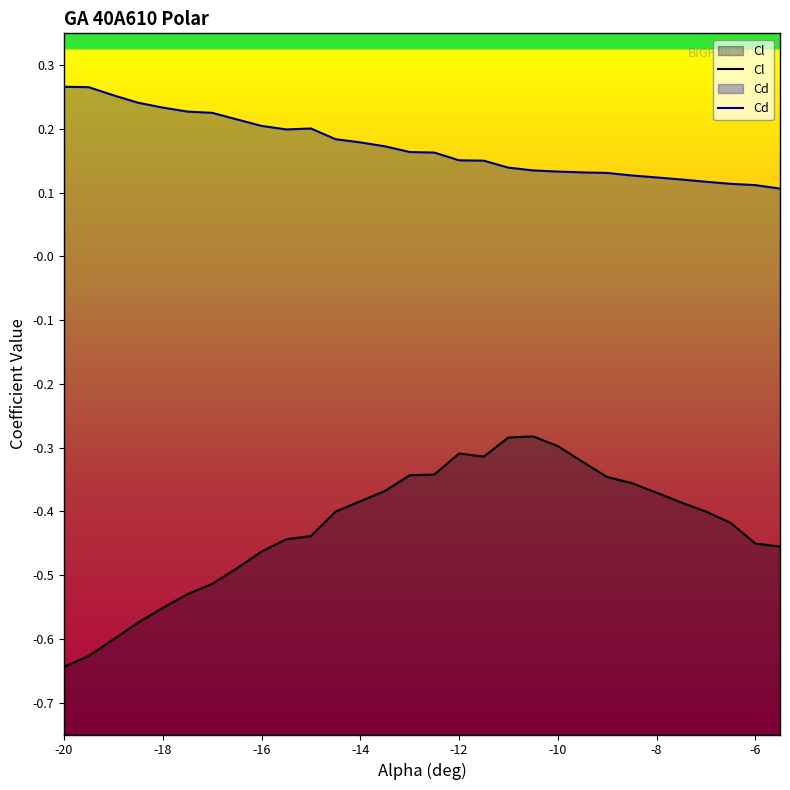

True or false: Cl and Cd intersect in this chart.

False